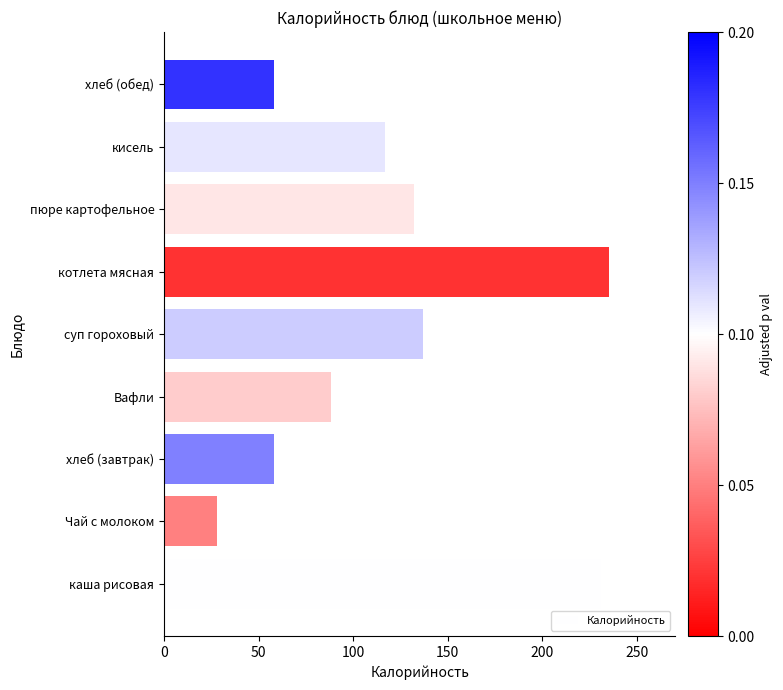

Read the value at котлета мясная.

235.0